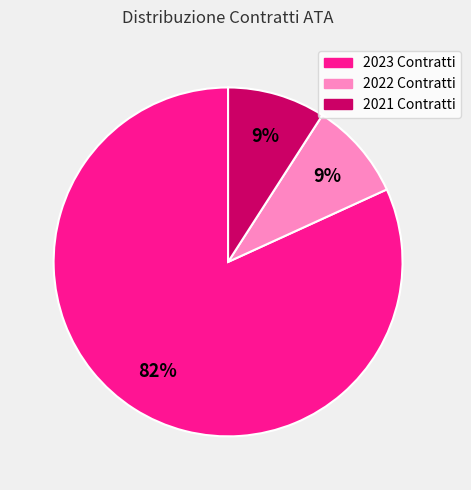

To the nearest percent, what is the average slice percentage?

33%